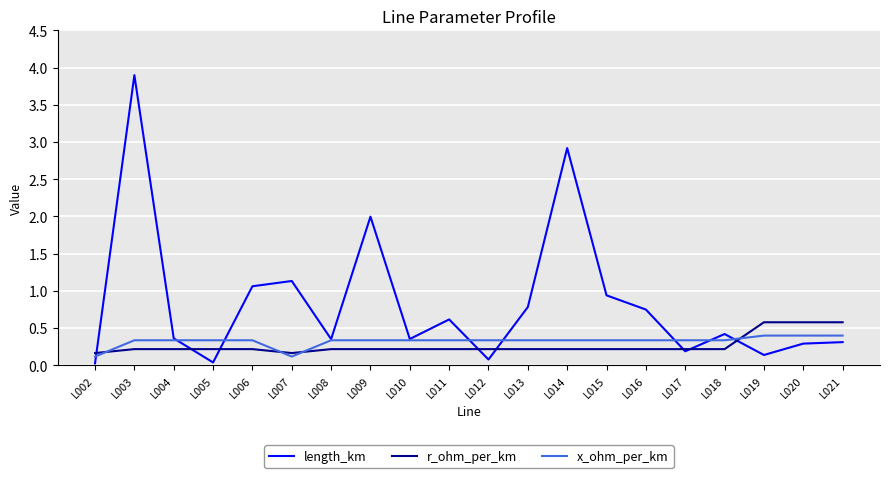

Which series has the largest total across all categories?

length_km